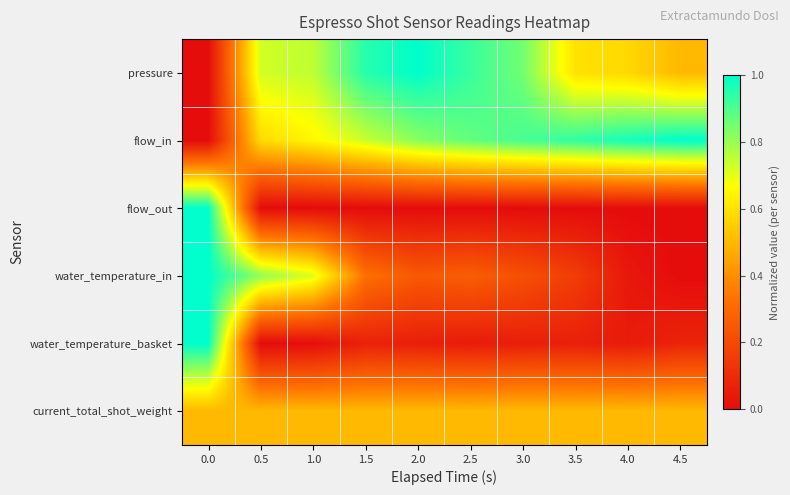

What is the spread (max minus min) of values at 3.5?

0.9